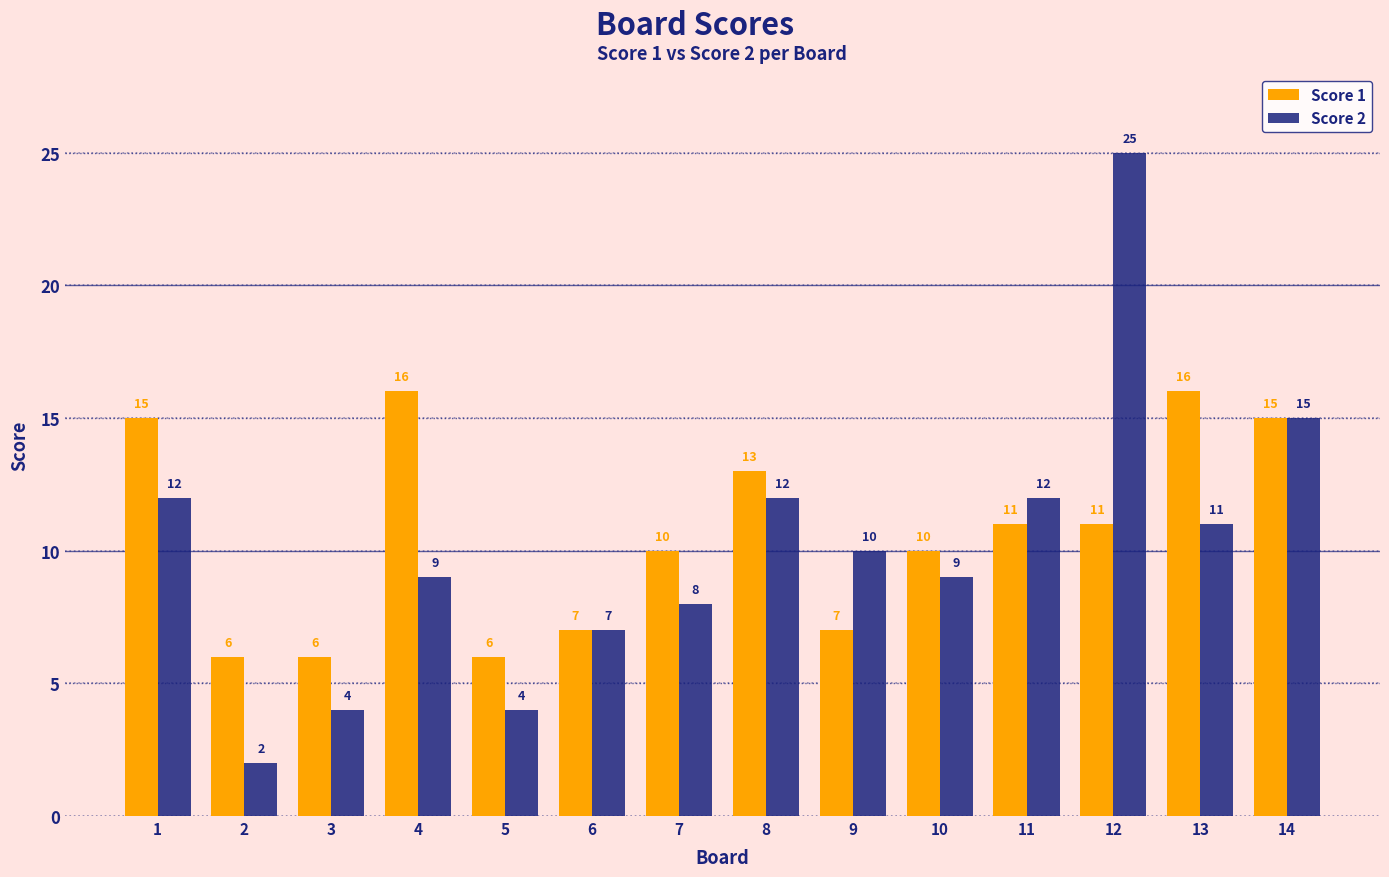

List the series in order of their overall mean, highest first.

Score 1, Score 2